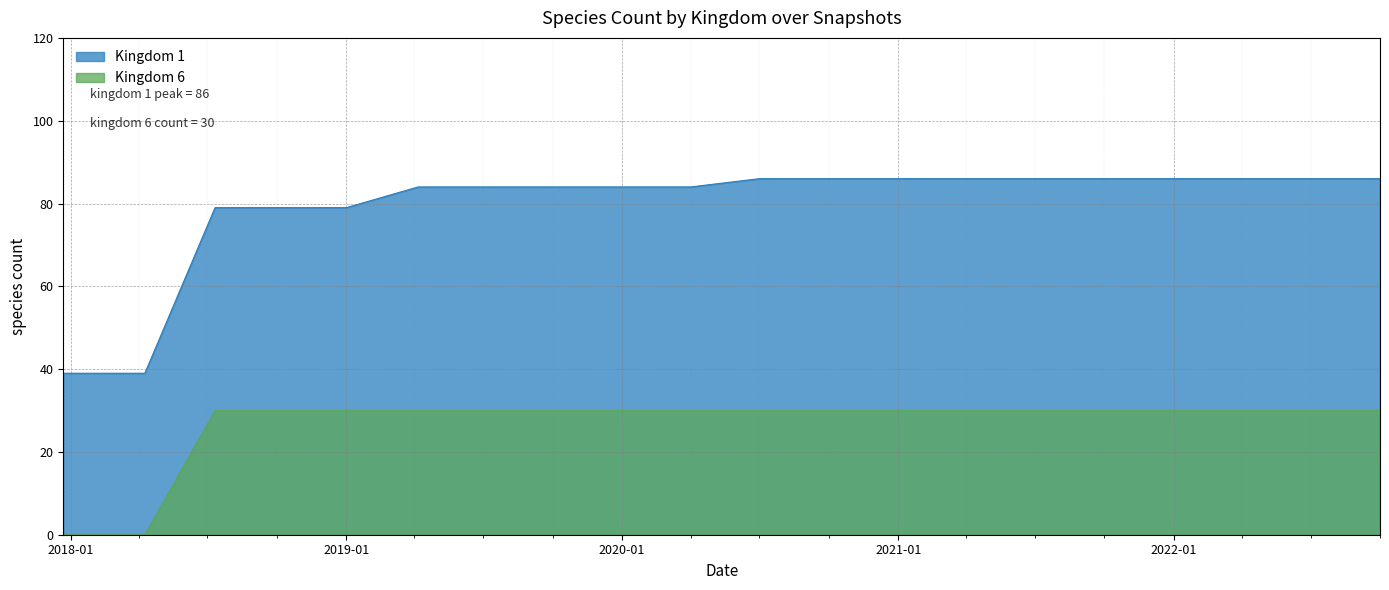

True or false: Kingdom 6 and Kingdom 1 cross at least once.

False